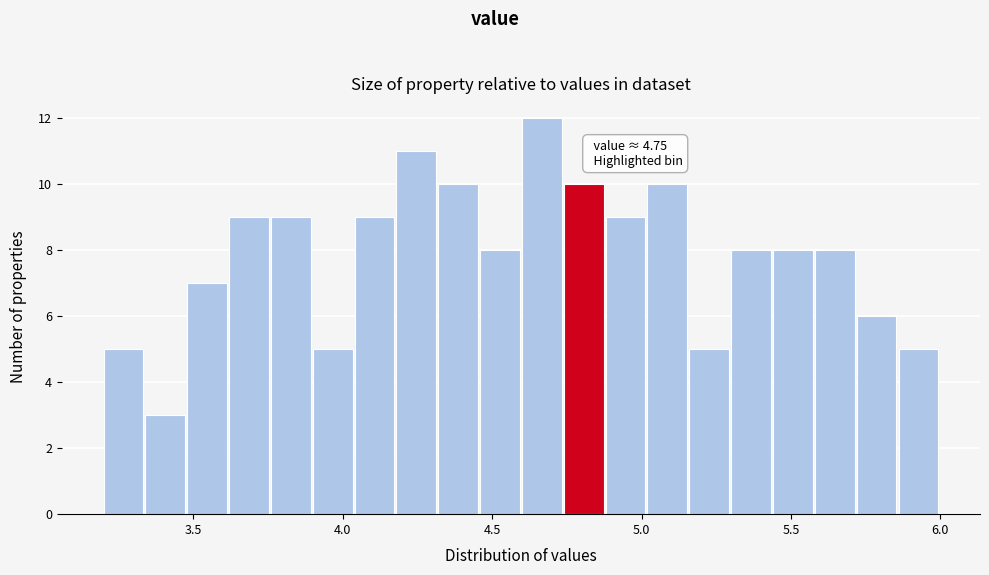

Around what value on the x-axis is the tallest bar? Give the approximate position of its centre, as read against the axis.

4.65